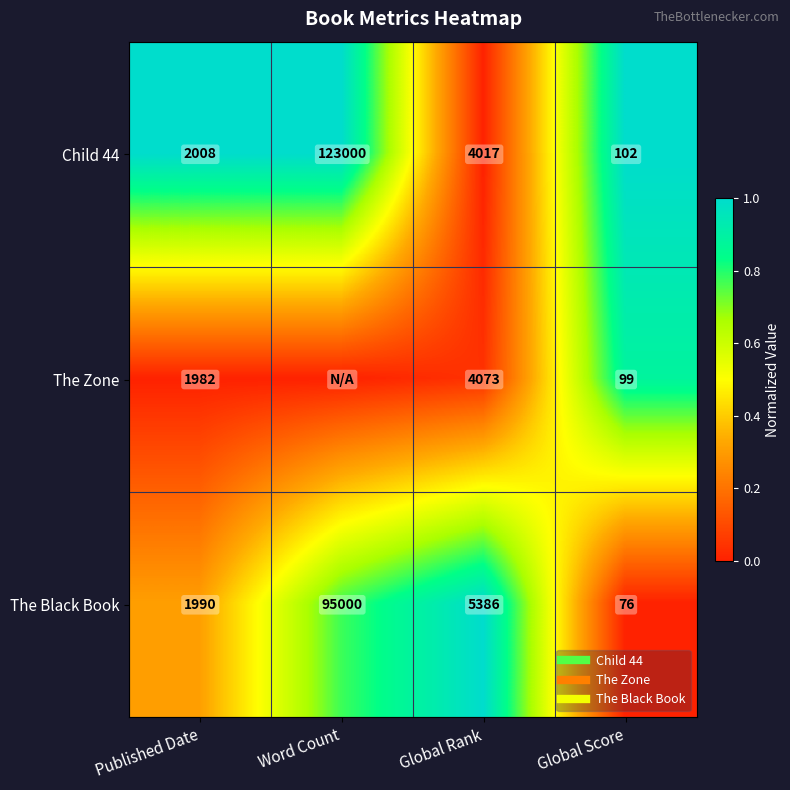

At which category is the sum across all series the highest?

Global Score